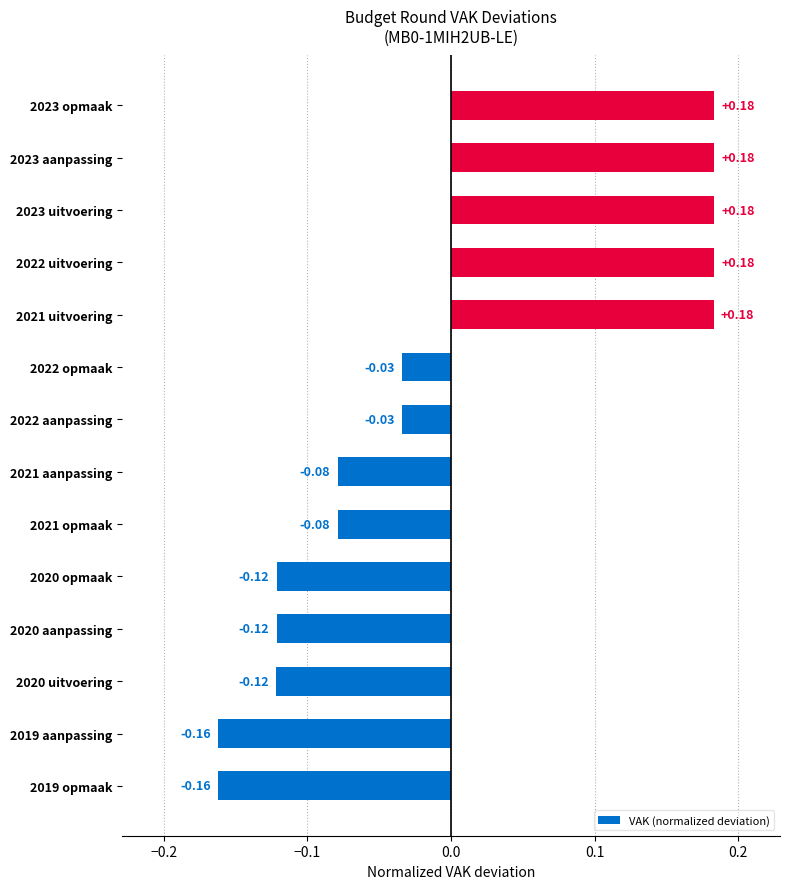

What is the change in value from 2019 aanpassing to 2022 uitvoering?

+0.3